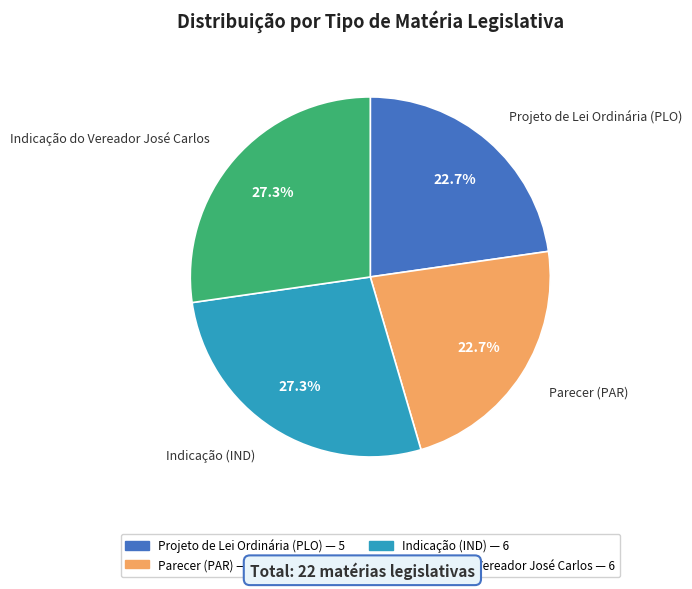

Does Indicação do Vereador José Carlos represent more than half of the total?

No